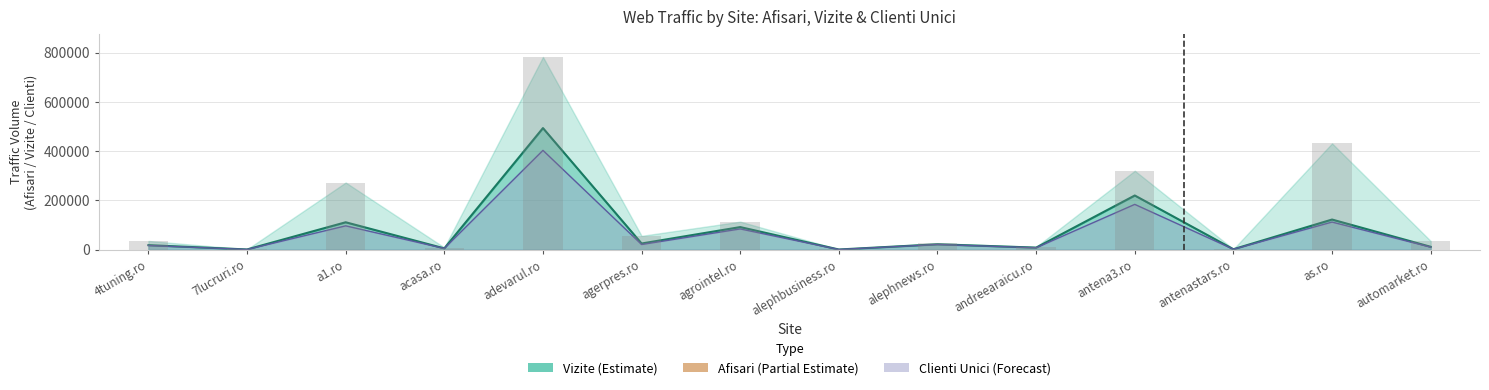

Are the bars grouped side by side (vs. stacked)?

No